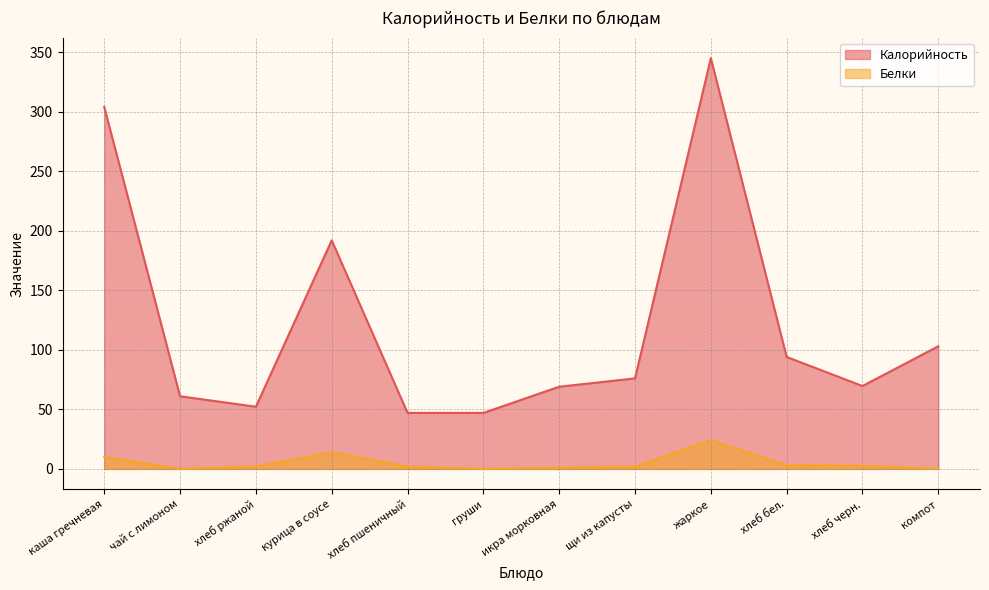

Which series has the widest spread of values?

Калорийность